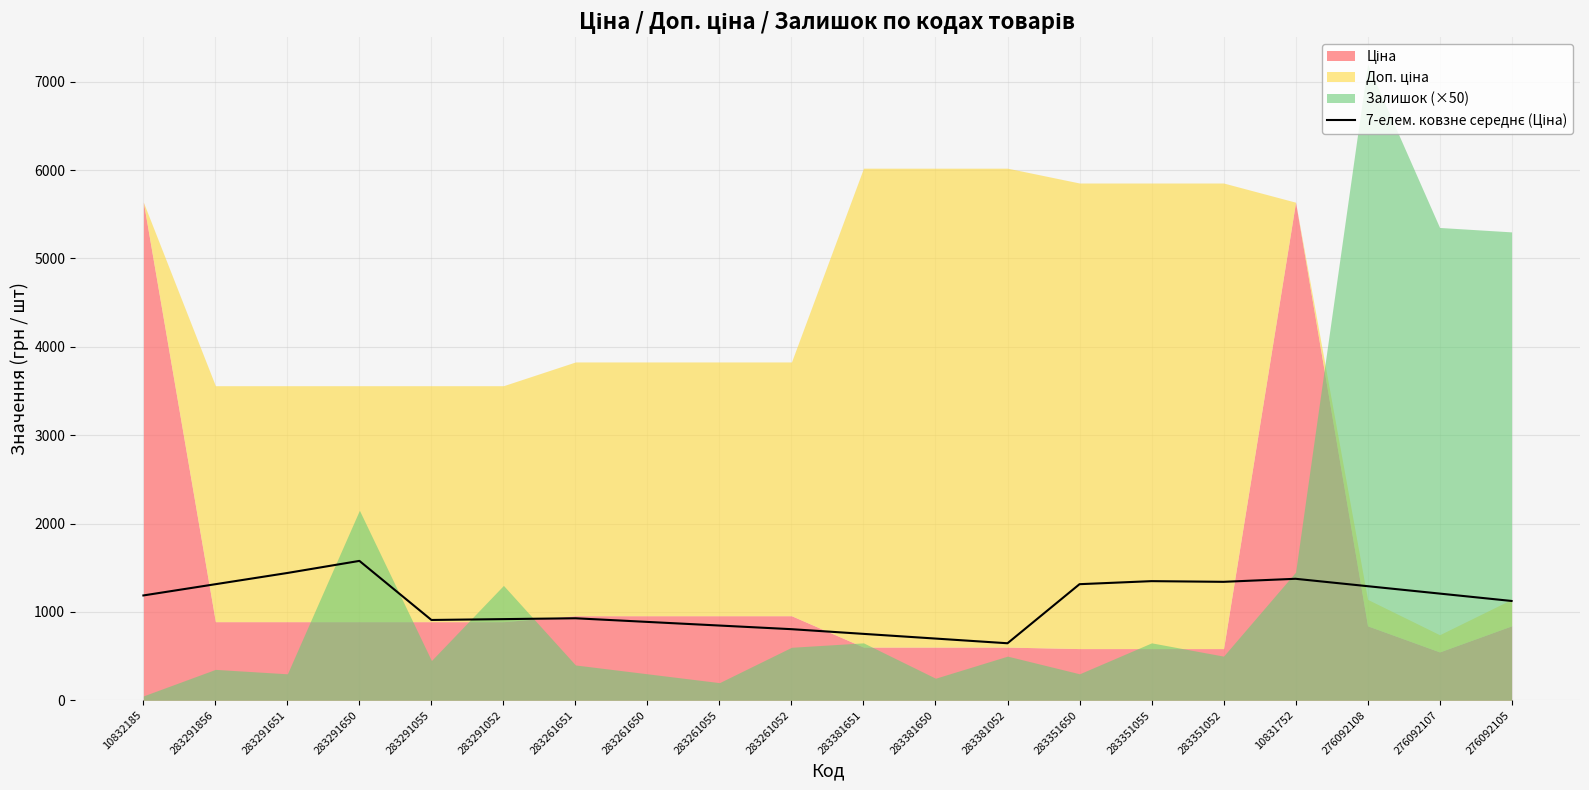

What is the difference between the maximum and second lowest values?

878.8